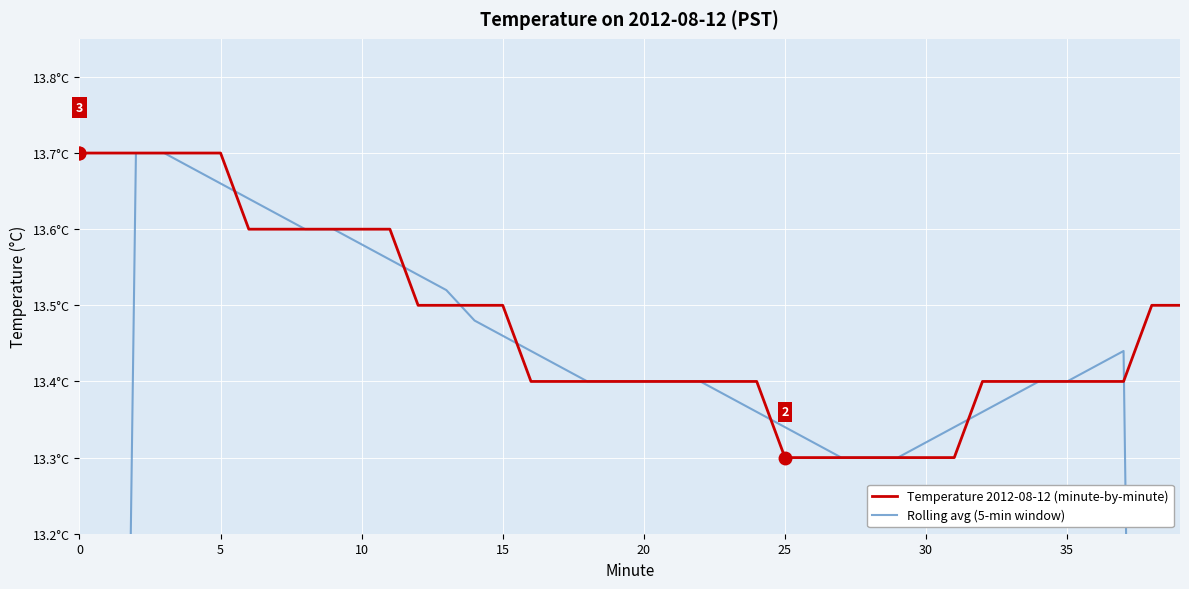

How many interior local peaks does the Rolling avg (5-min window) series have?

1